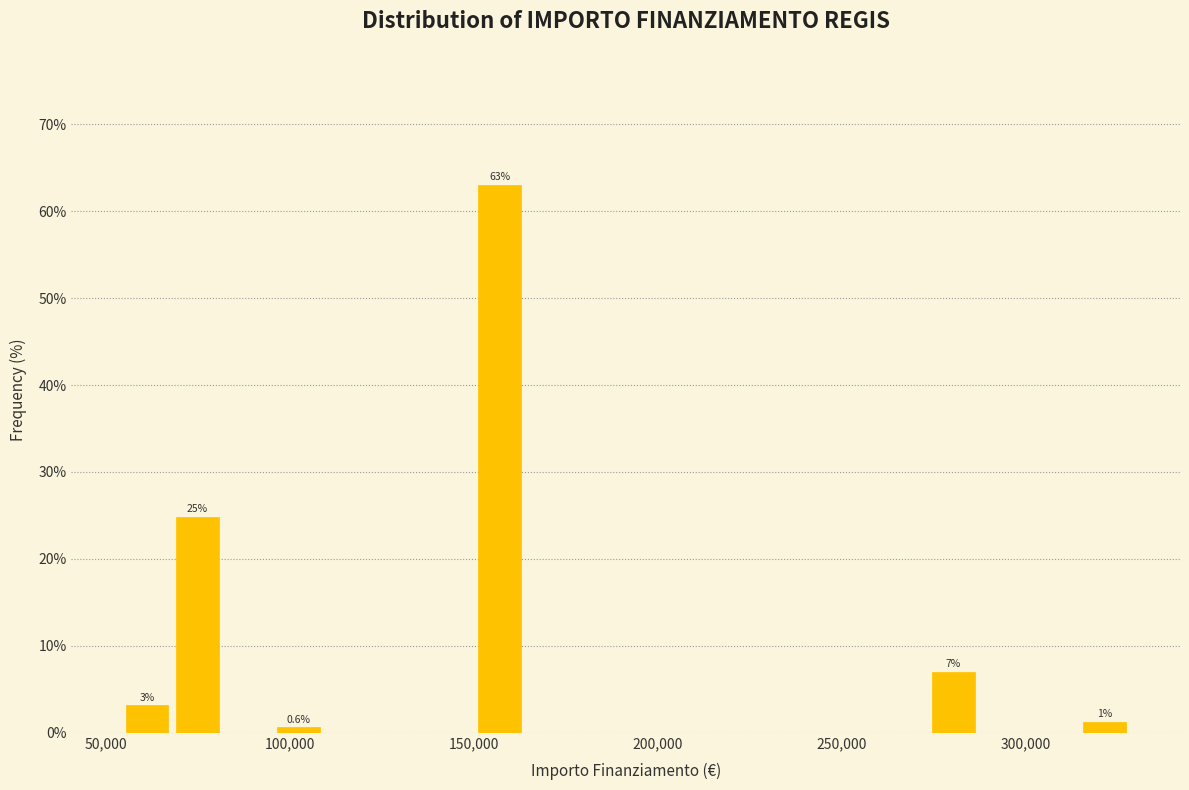

Read against the x-axis, roughly where is the centre of the tallest bar?

155000